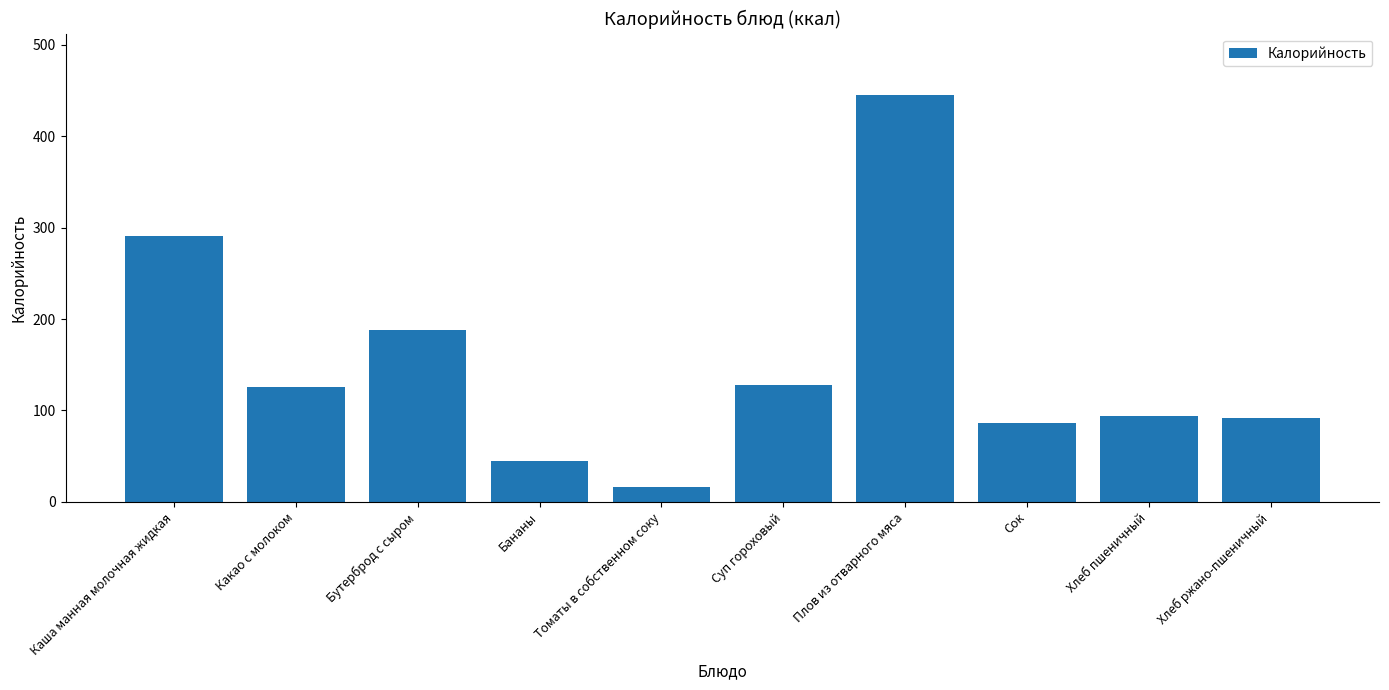

What is the sum of all values?

1510.8